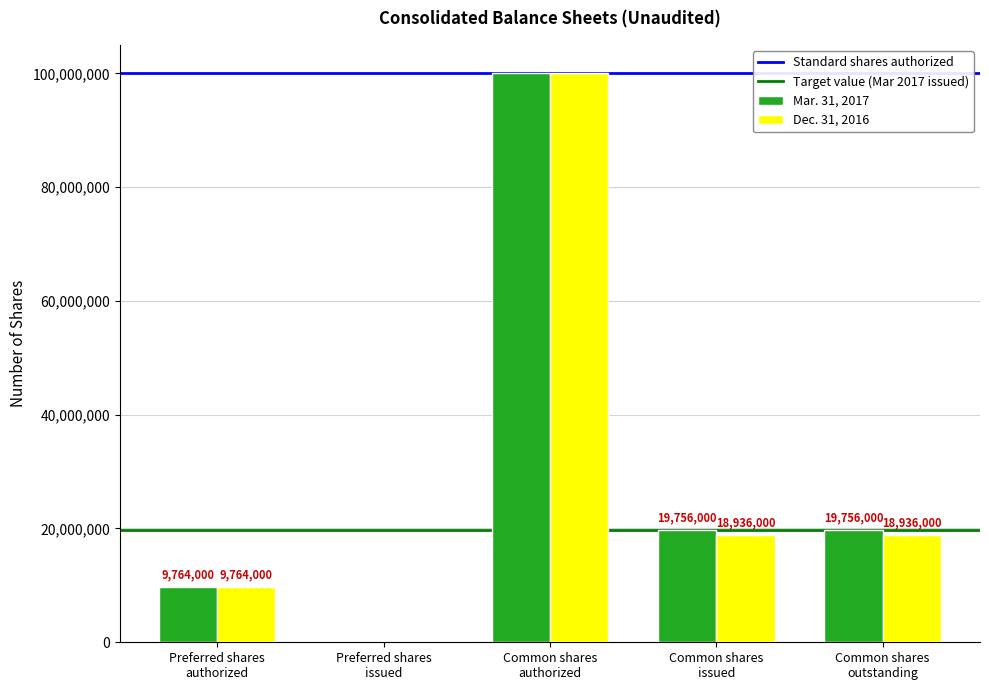

What is the sum of the Mar. 31, 2017 values at Preferred shares
issued and Preferred shares
authorized?

9764000